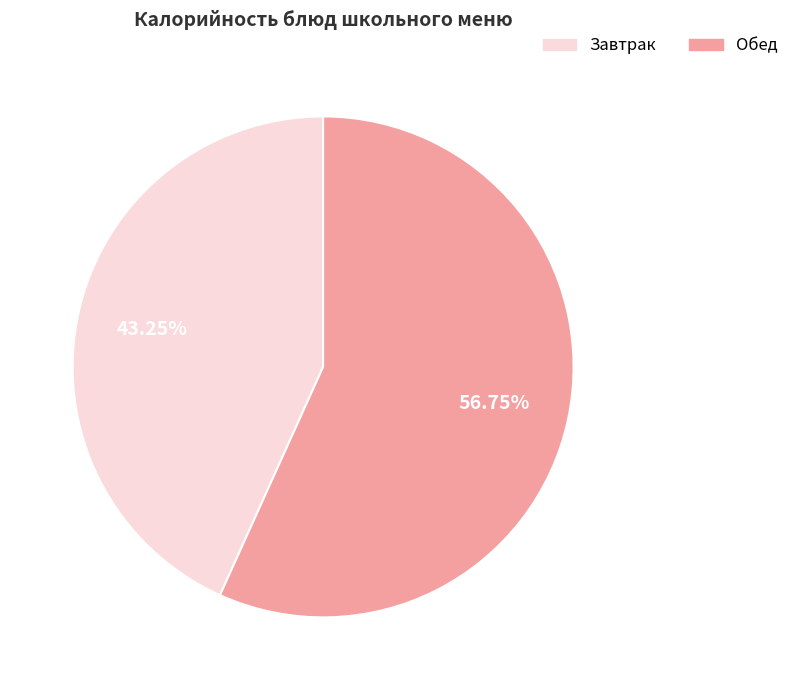

Is there a majority slice in this chart?

Yes